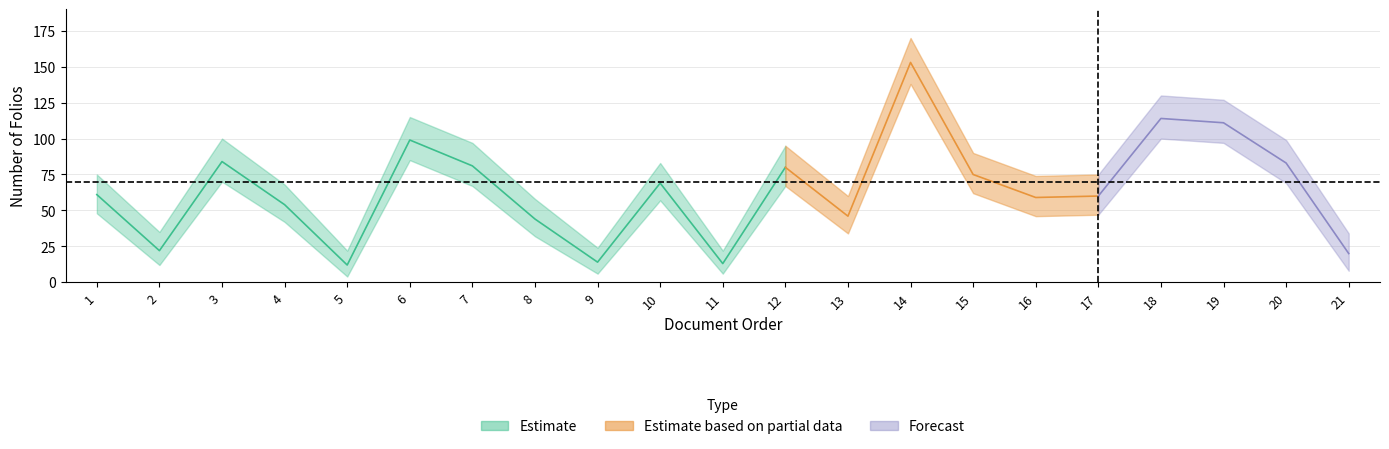

What is the difference between the maximum and minimum values in the upper series?

148